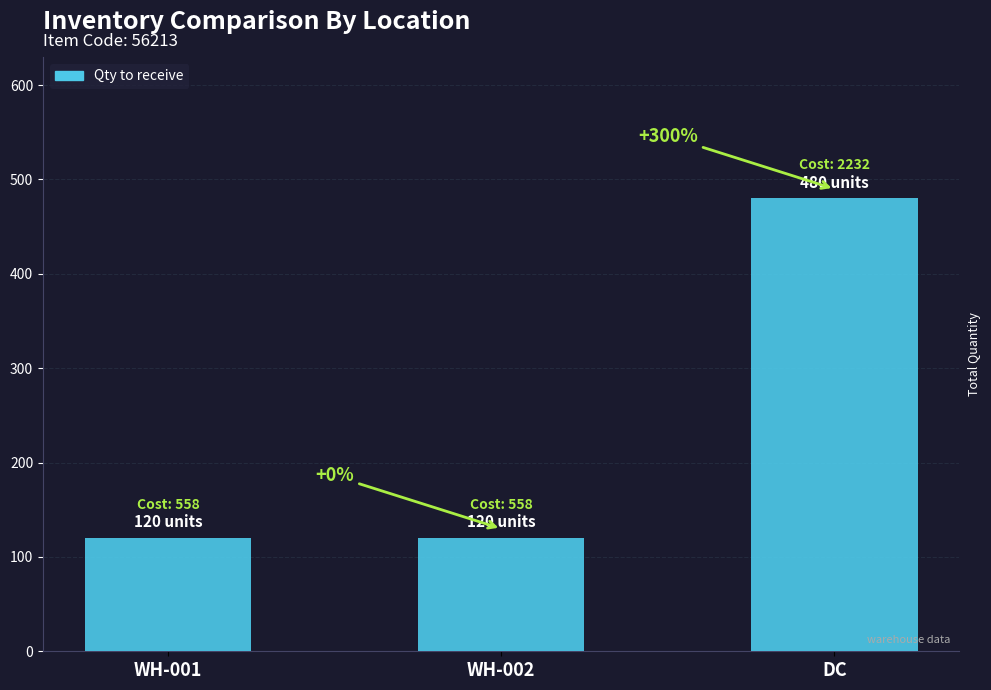

What is the ratio of the value at DC to the value at WH-001?

4.0